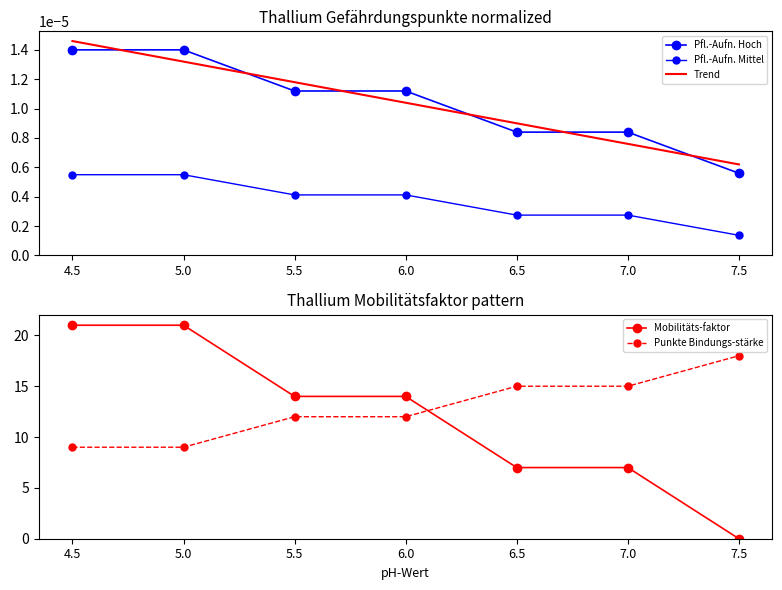

True or false: Pfl.-Aufn. Mittel and Trend cross at least once.

False